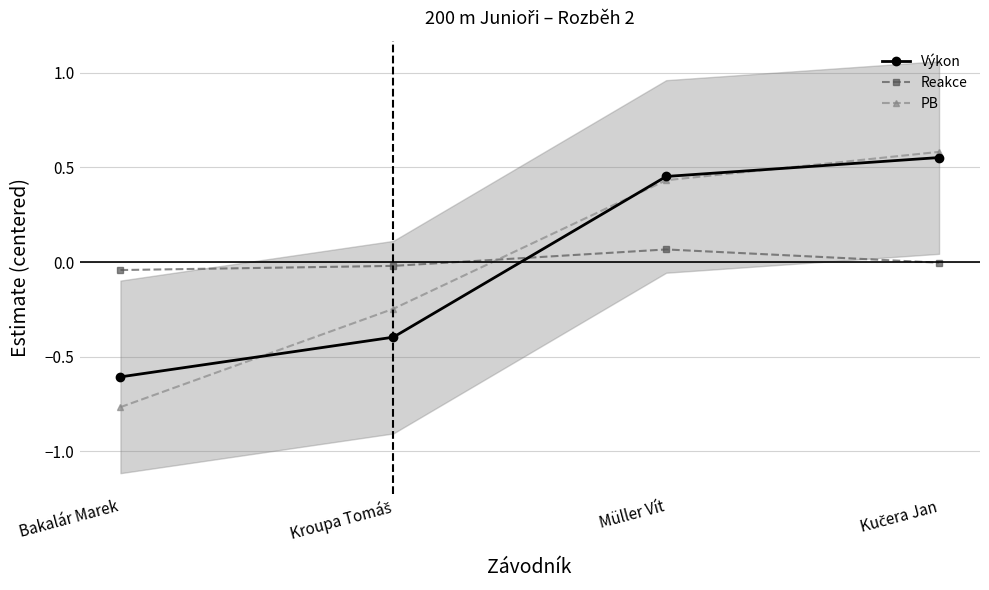

What is the sum of the PB values at Kučera Jan and Müller Vít?

1.0